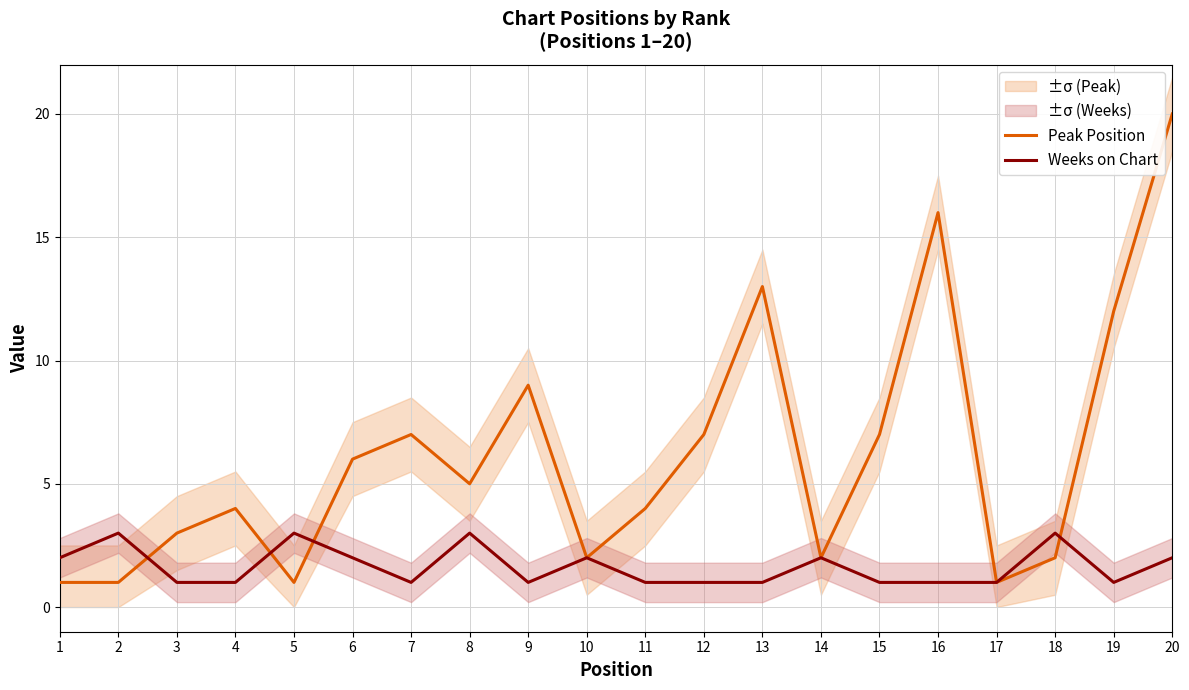

What is the value of the Peak Position point at the 11th from the left?

4